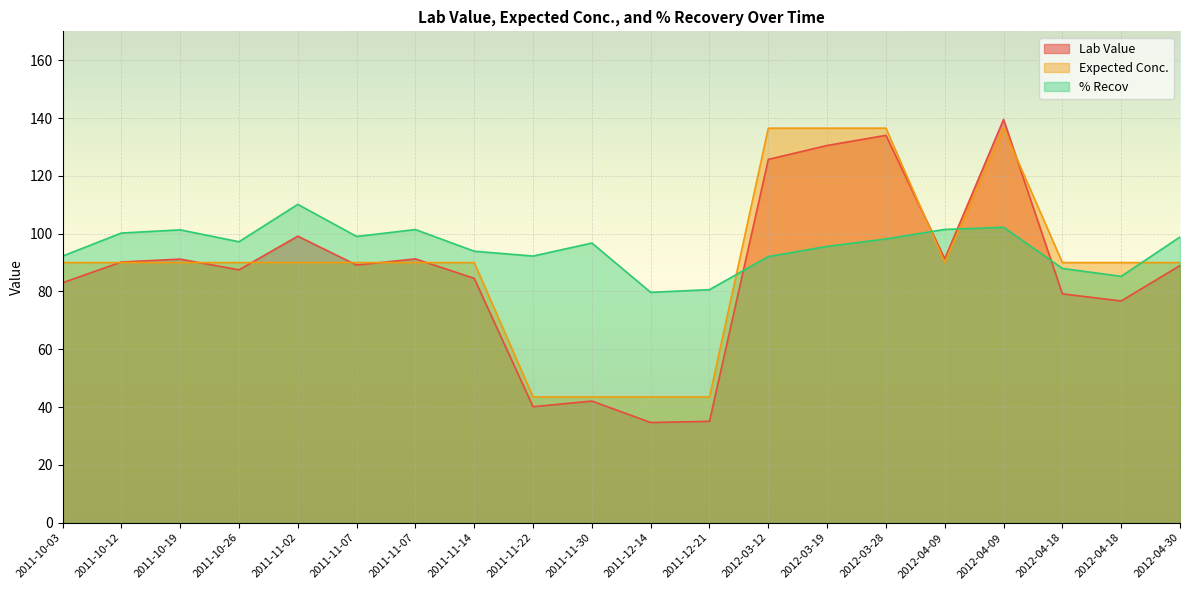

True or false: Lab Value has a value of 41.9 at 2011-10-19.

False